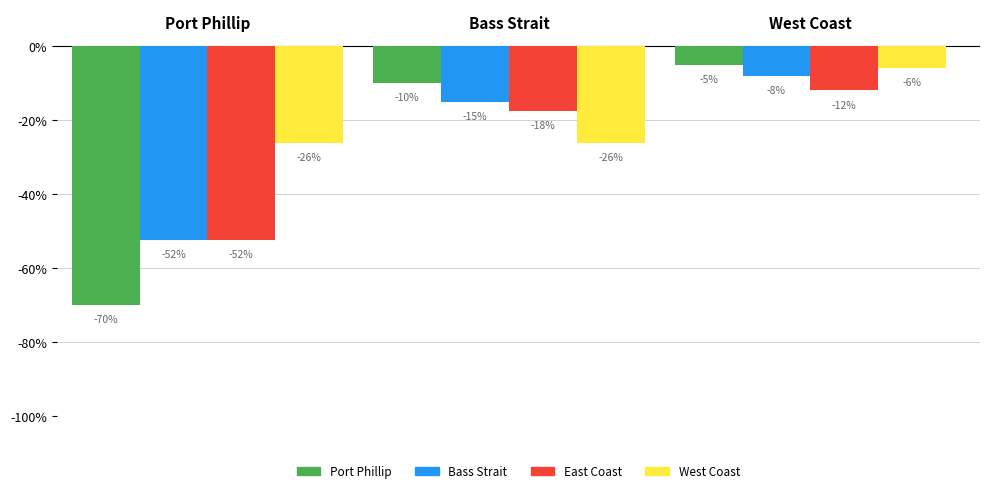

How many bars are there in each group?

4